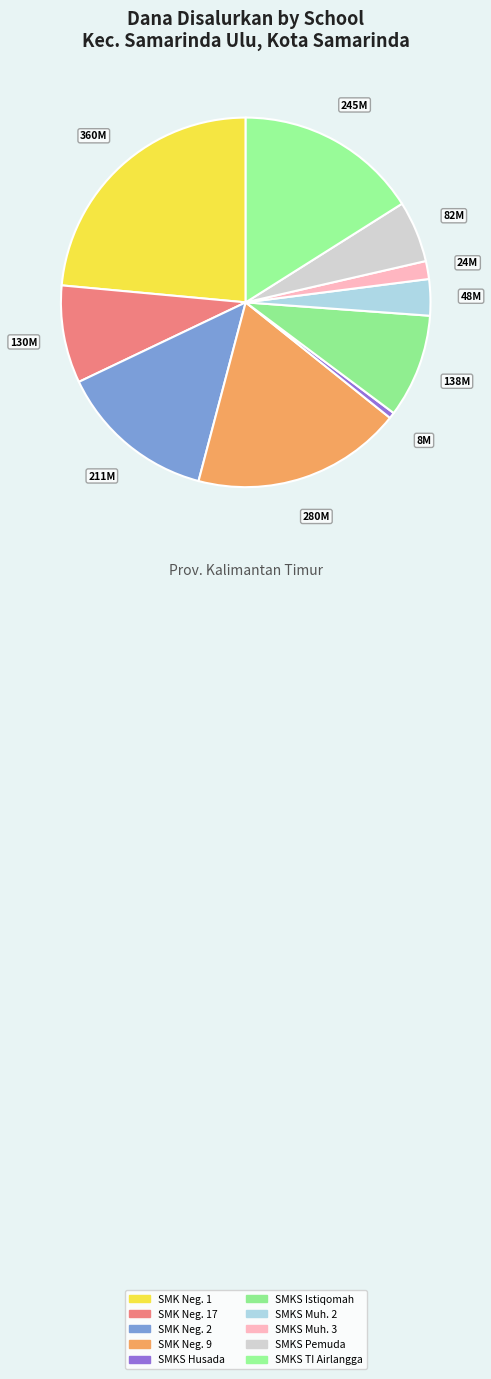

Rank the categories by value from lowest to highest.

SMKS Husada, SMKS Muh. 3, SMKS Muh. 2, SMKS Pemuda, SMK Neg. 17, SMKS Istiqomah, SMK Neg. 2, SMKS TI Airlangga, SMK Neg. 9, SMK Neg. 1